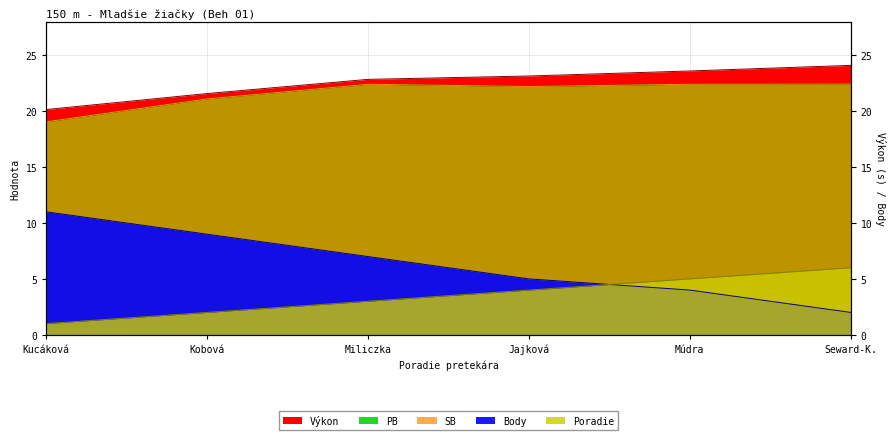

How many categories are shown in the chart?

6